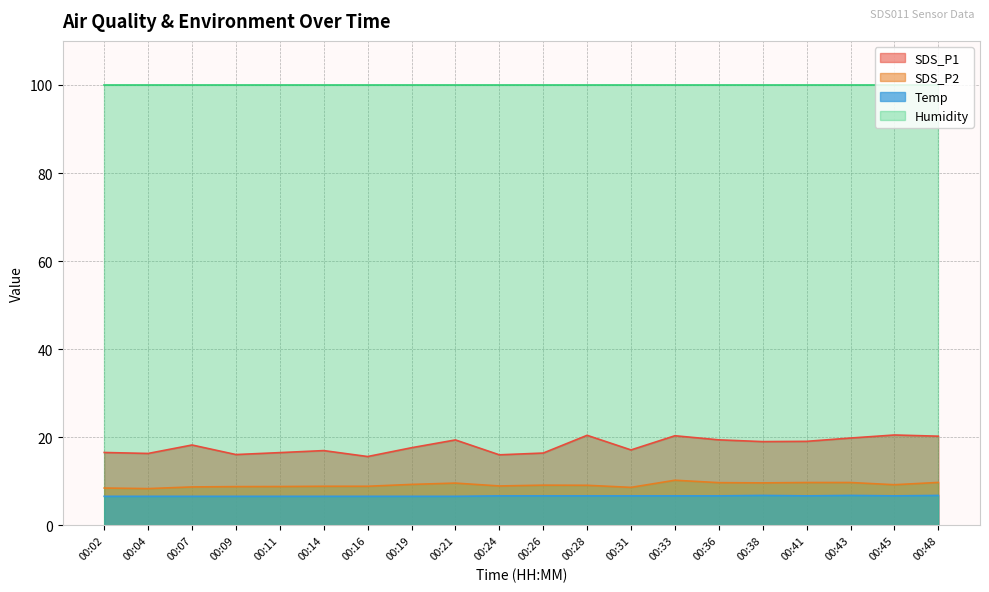

Which series has the largest range (max minus min)?

SDS_P1